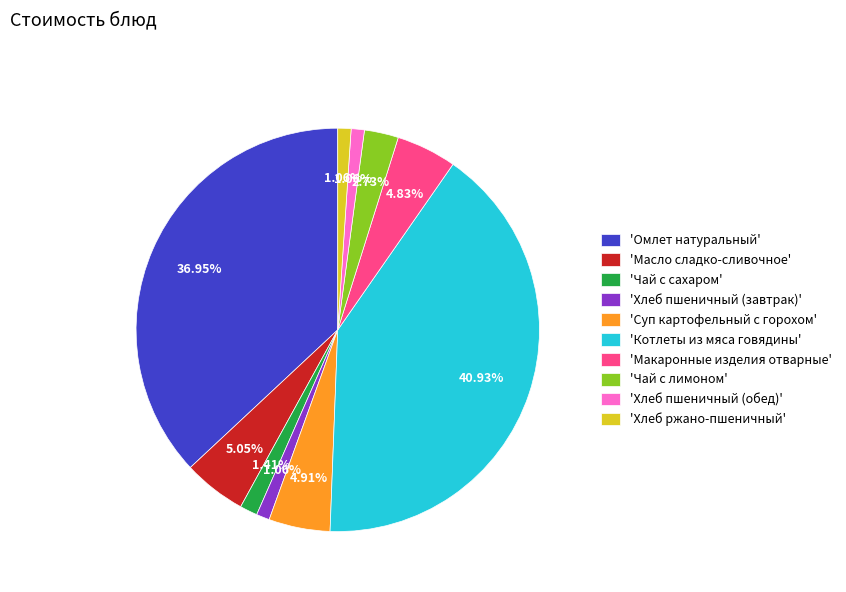

How many segments does this pie chart have?

10